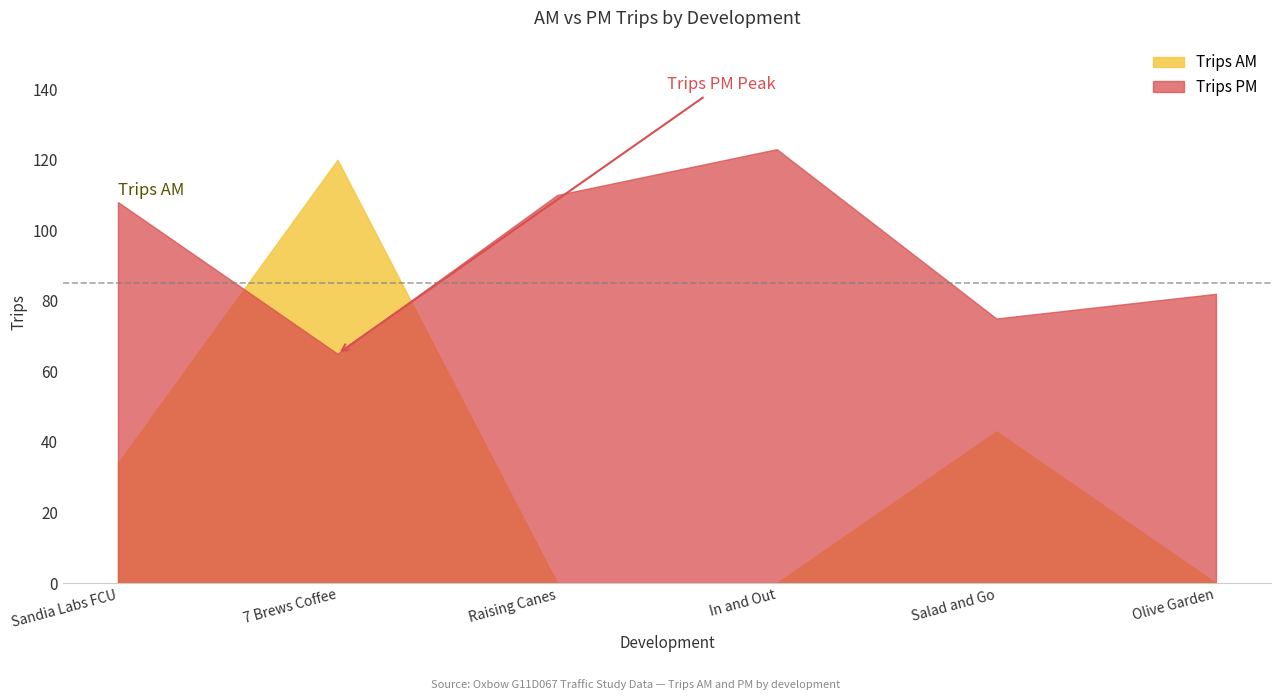

How many values in the Trips AM series exceed 34?

2